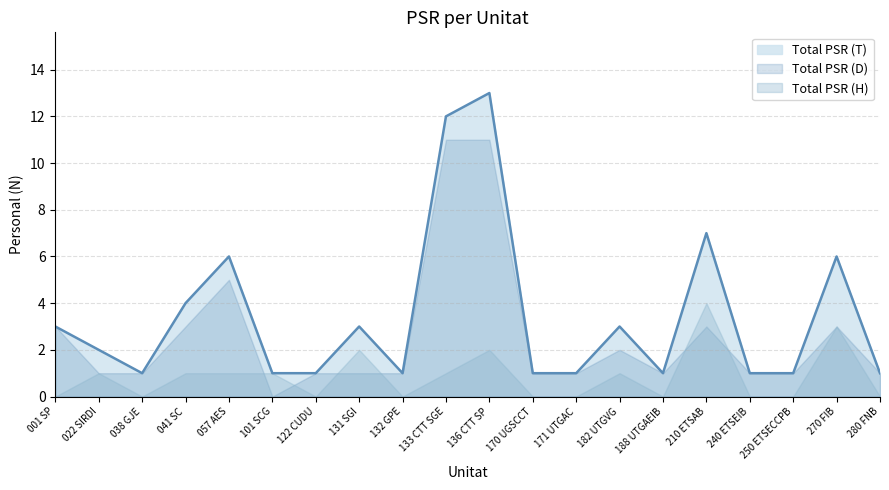

Reading left to right, what are all the values shown in this chart?

Total PSR (T): 3	2	1	4	6	1	1	3	1	12	13	1	1	3	1	7	1	1	6	1
Total PSR (H): 0	1	0	1	1	1	0	2	0	1	2	0	0	1	0	4	0	0	3	0
Total PSR (D): 3	1	1	3	5	0	1	1	1	11	11	1	1	2	1	3	1	1	3	1